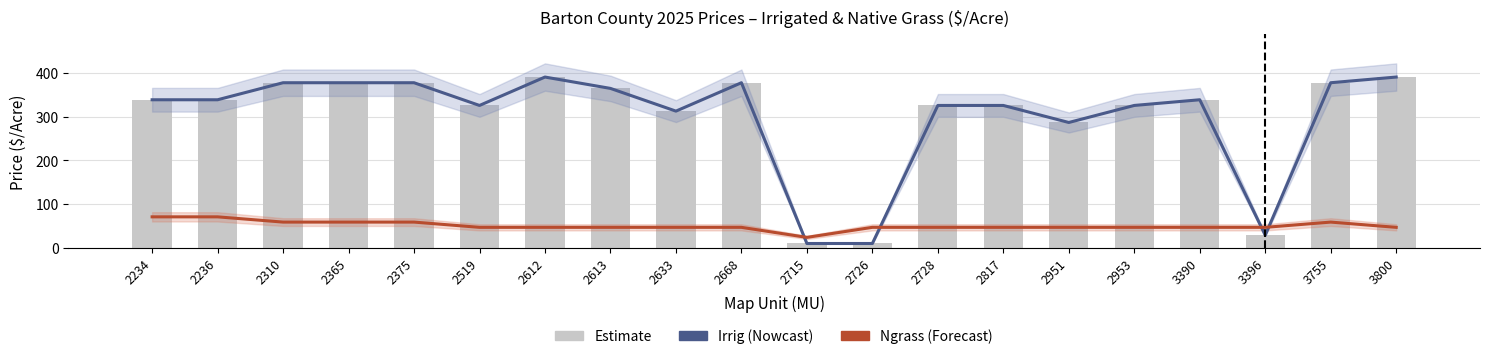

Which has a higher value, 2375 or 2668?

2375